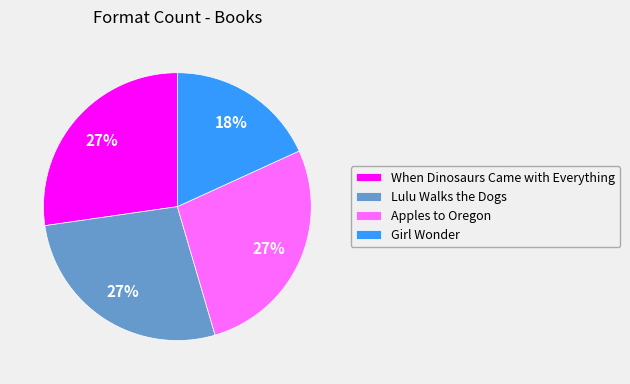

Which slice is the smallest?

Girl Wonder